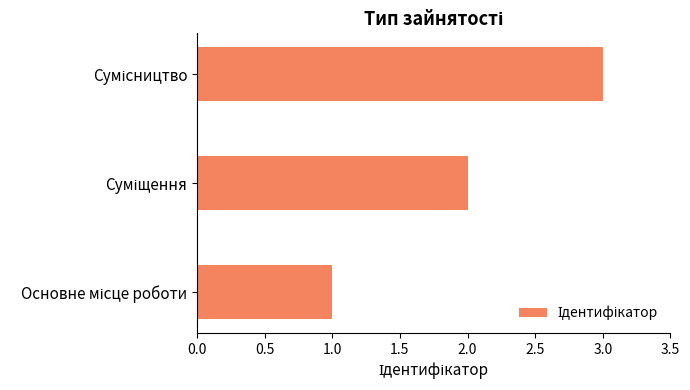

What is the sum of all values?

6